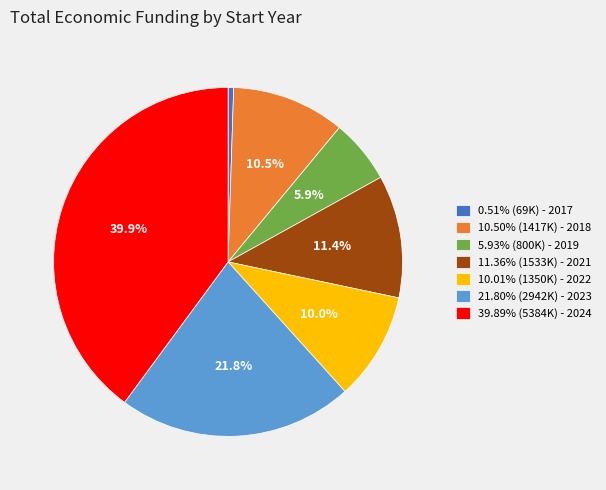

To the nearest percent, what is the difference between the largest and smallest slice percentages?

39%